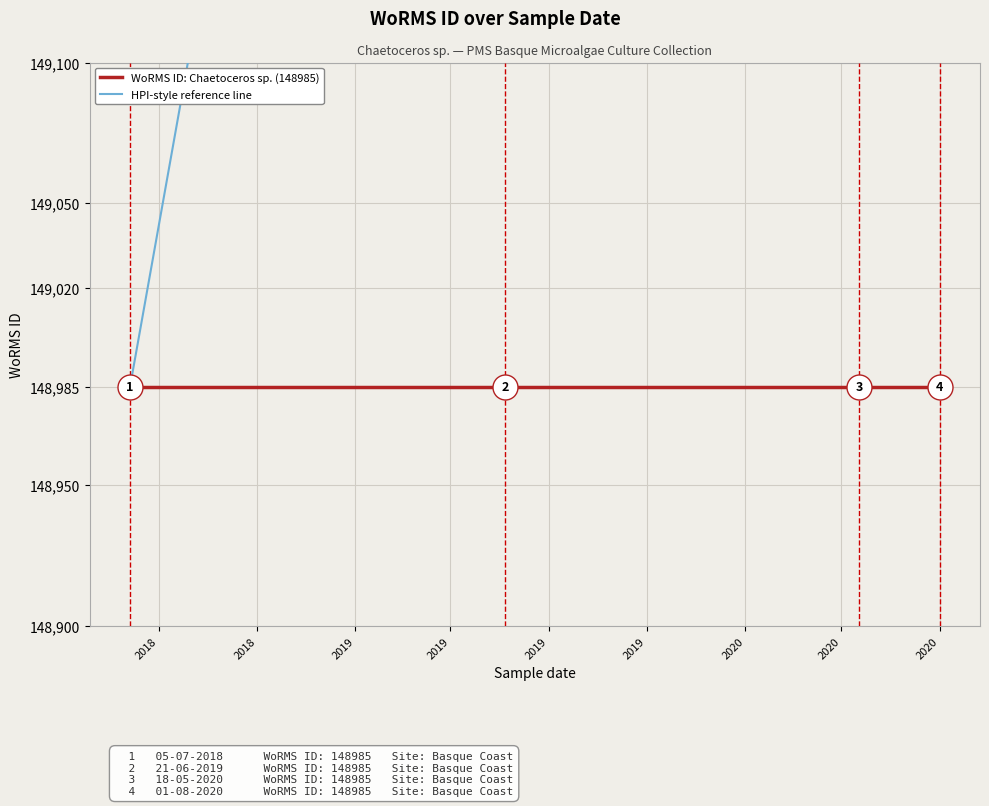

Is it true that WoRMS ID: Chaetoceros sp. (148985) equals 148985.0 at 2018?

True